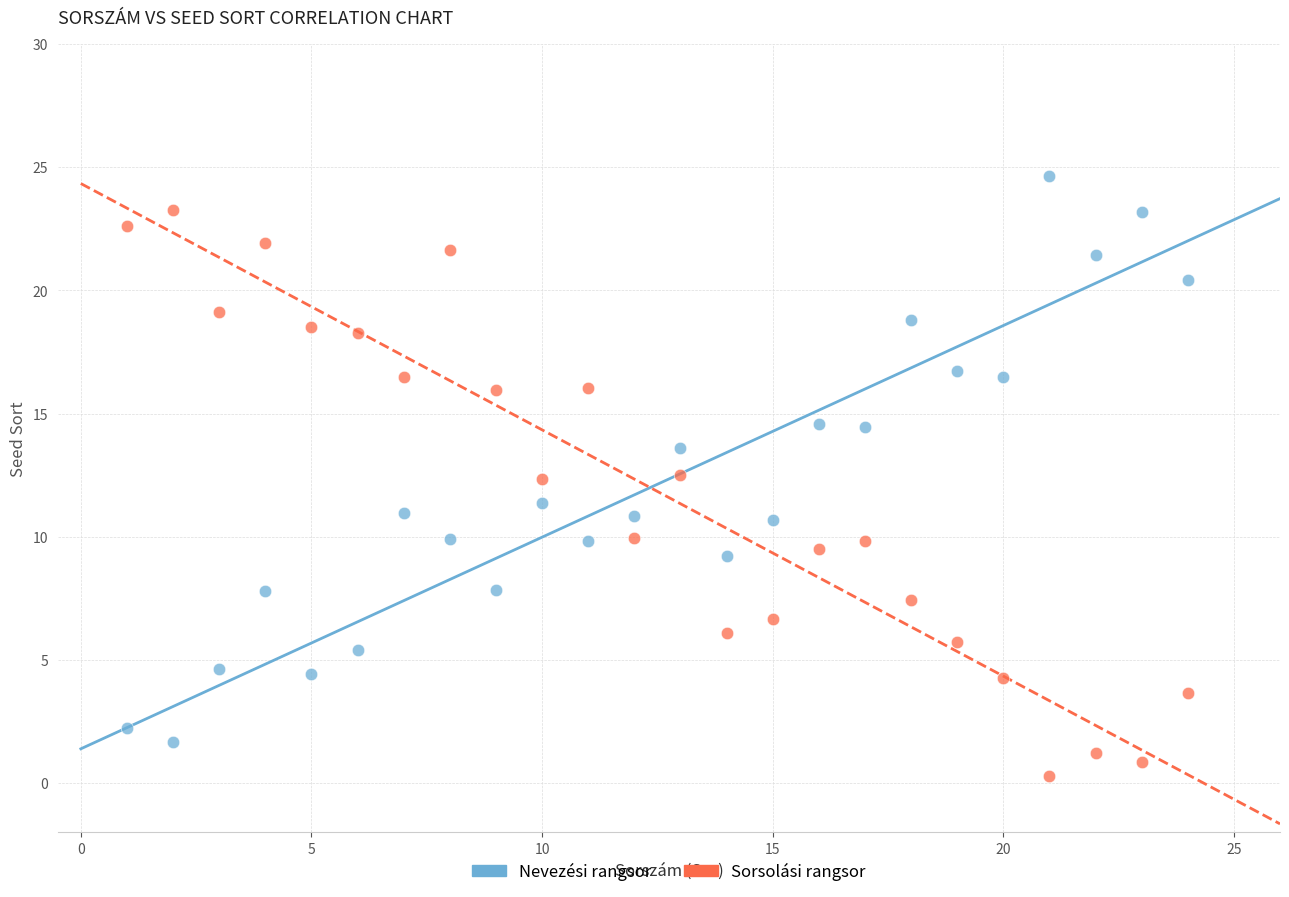

What are all the series names shown in the legend?

Nevezési rangsor, Sorsolási rangsor